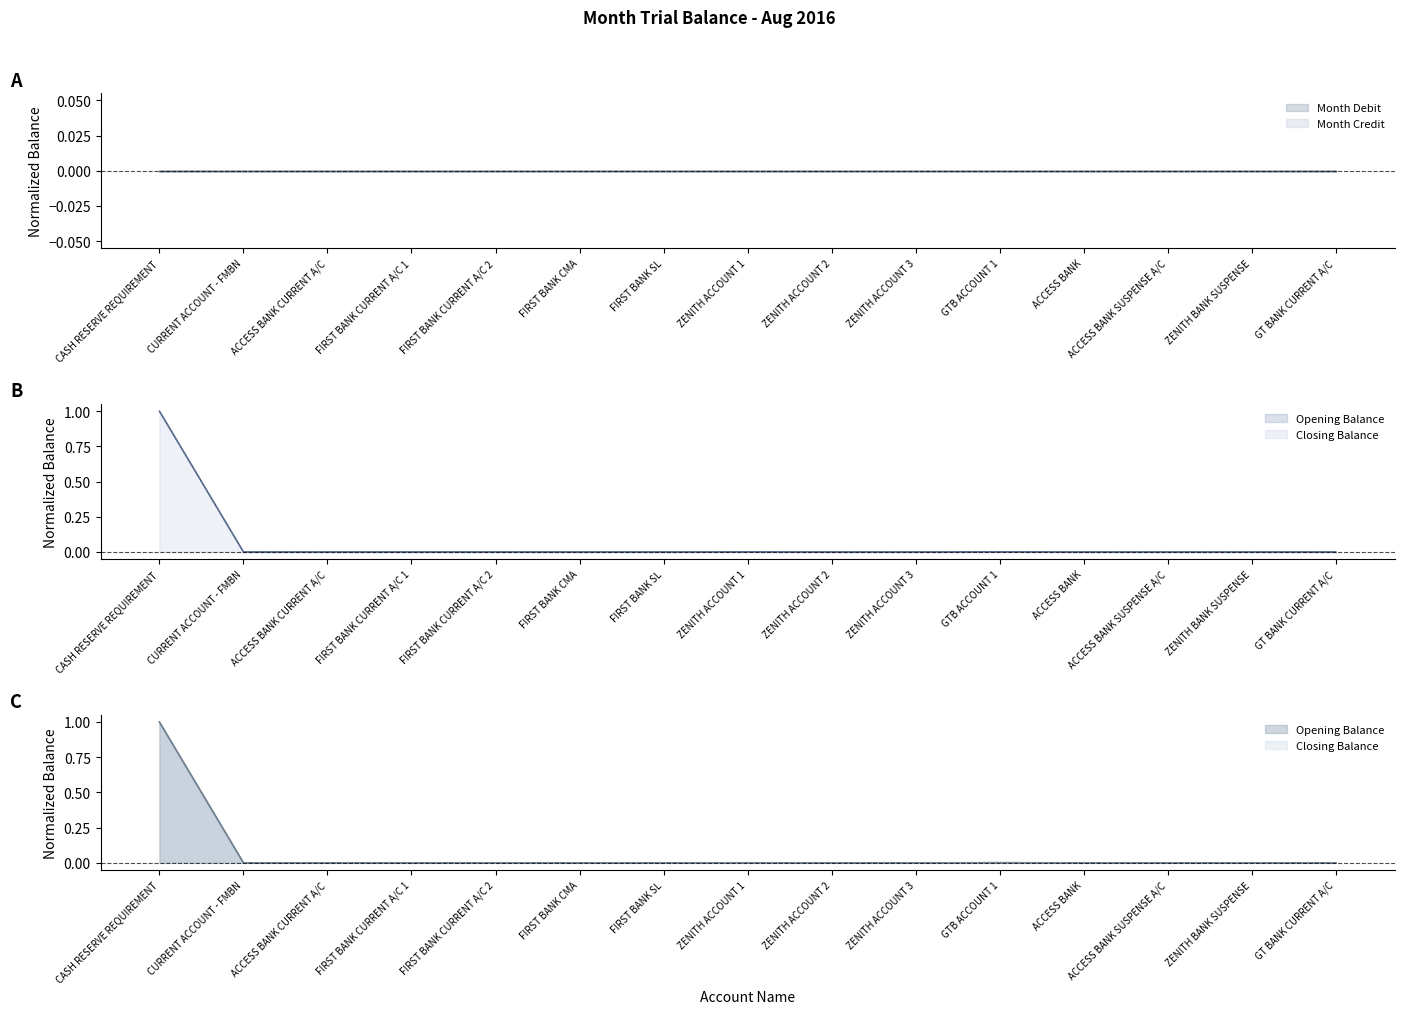

True or false: Opening Balance and Closing Balance intersect in this chart.

False